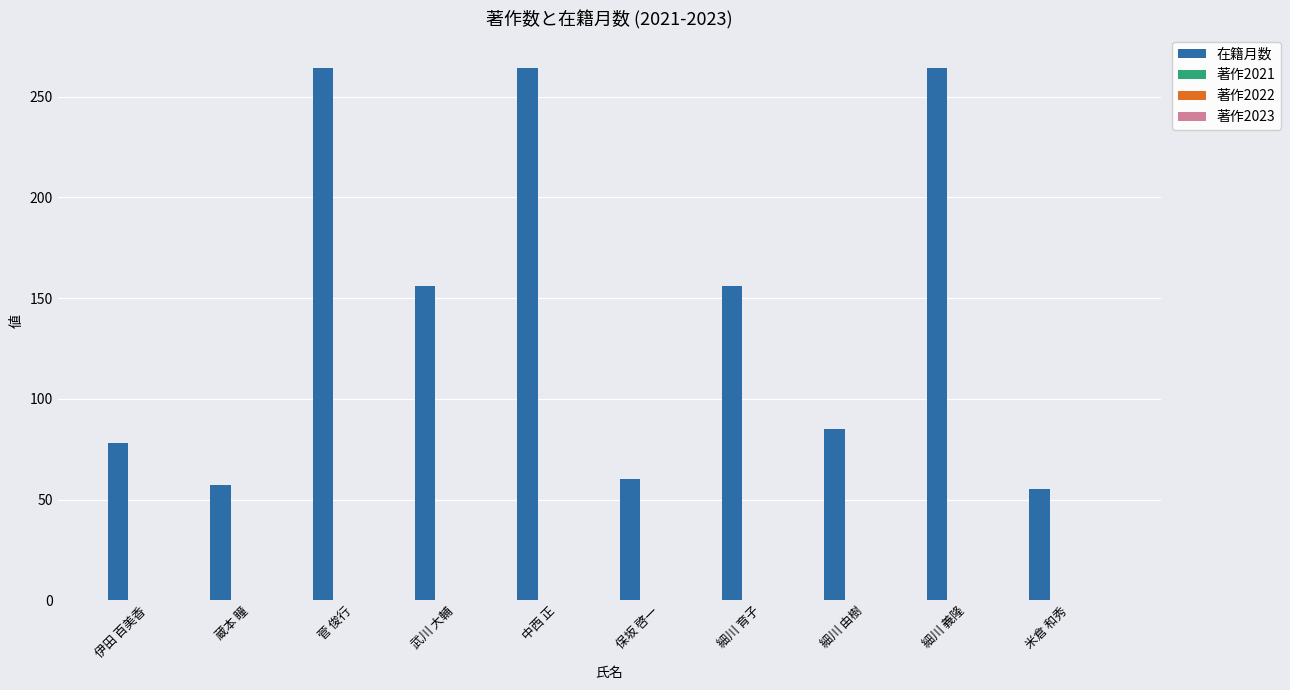

What is the maximum value shown in the chart?

264